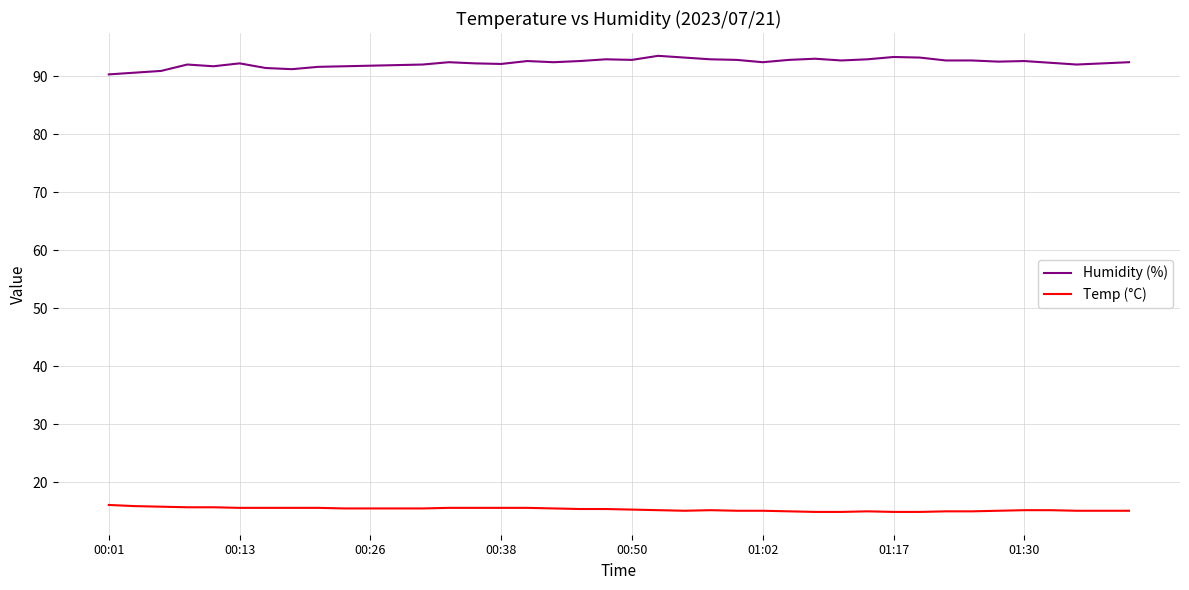

Rank the series by their average value, from highest to lowest.

Humidity (%), Temp (°C)